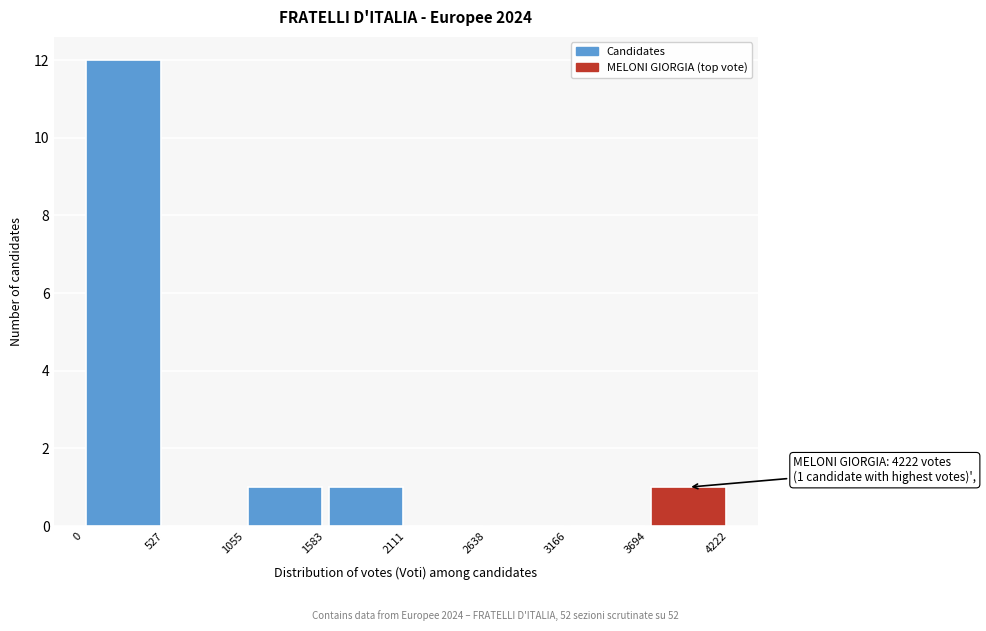

Over which range of the x-axis is the bar tallest?

0 to 527